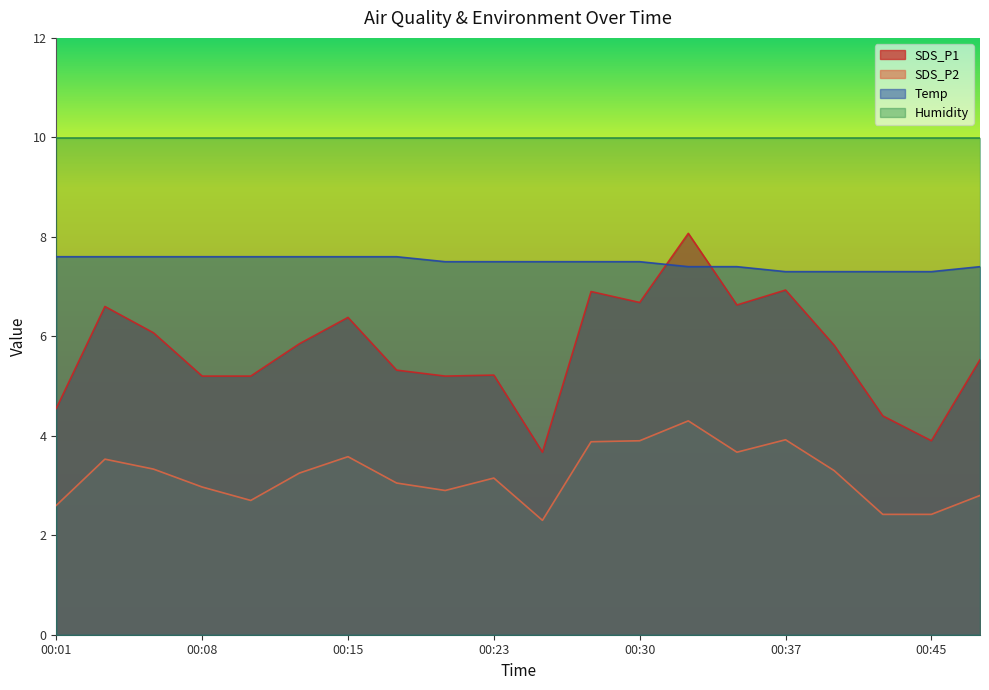

List the series in order of their overall mean, lowest first.

SDS_P2, SDS_P1, Temp, Humidity